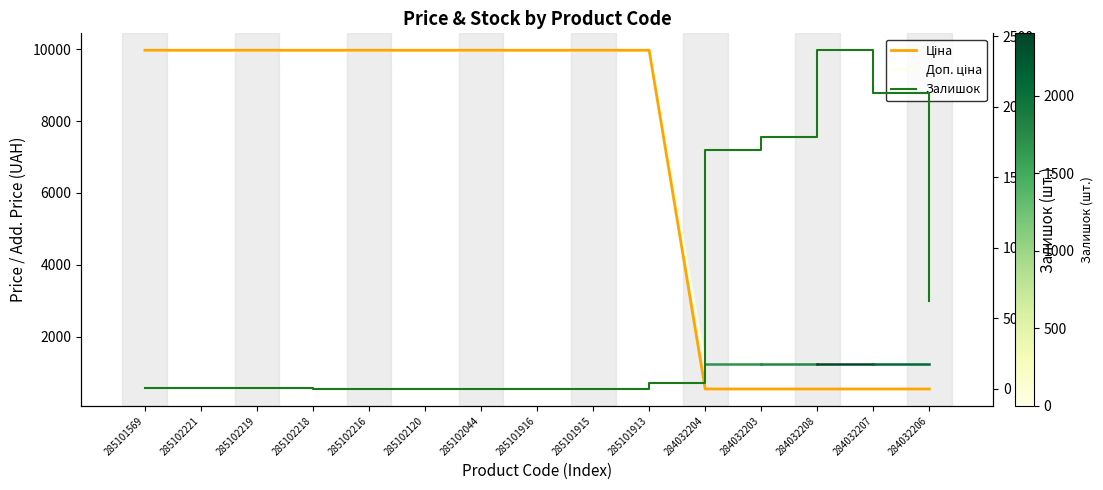

Which series changed the most between 285102218 and 284032204?

Ціна